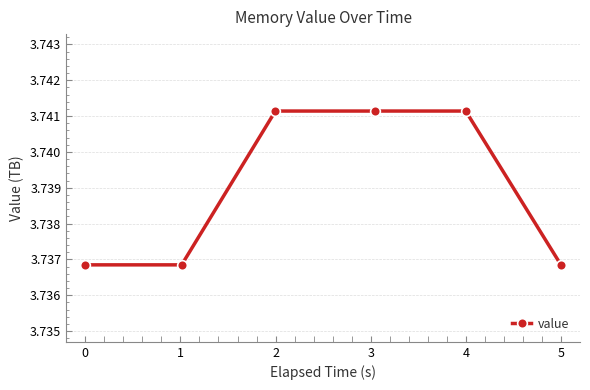

What is the sum of all values?

22.4